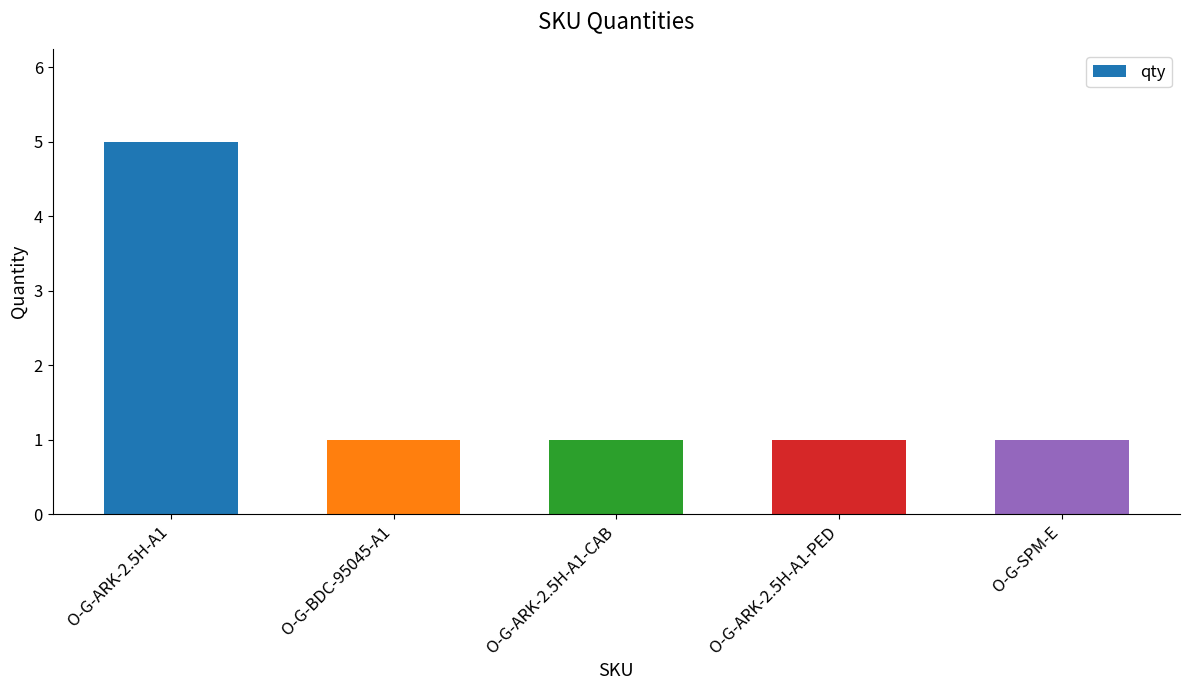

Does the chart contain stacked bars?

No